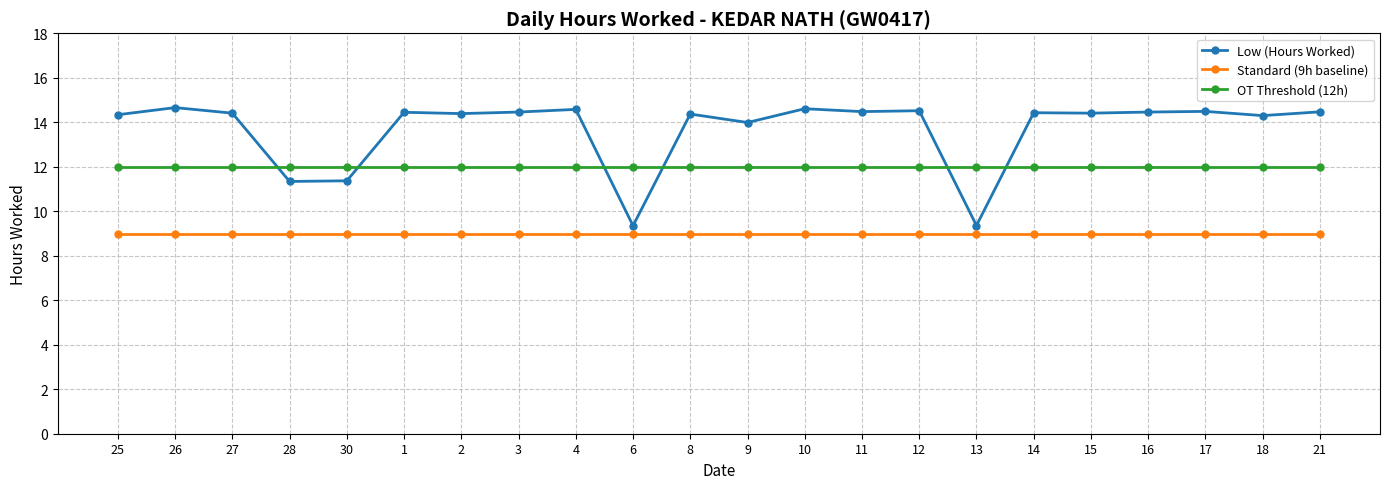

What is the label of the 5th point from the right?

15